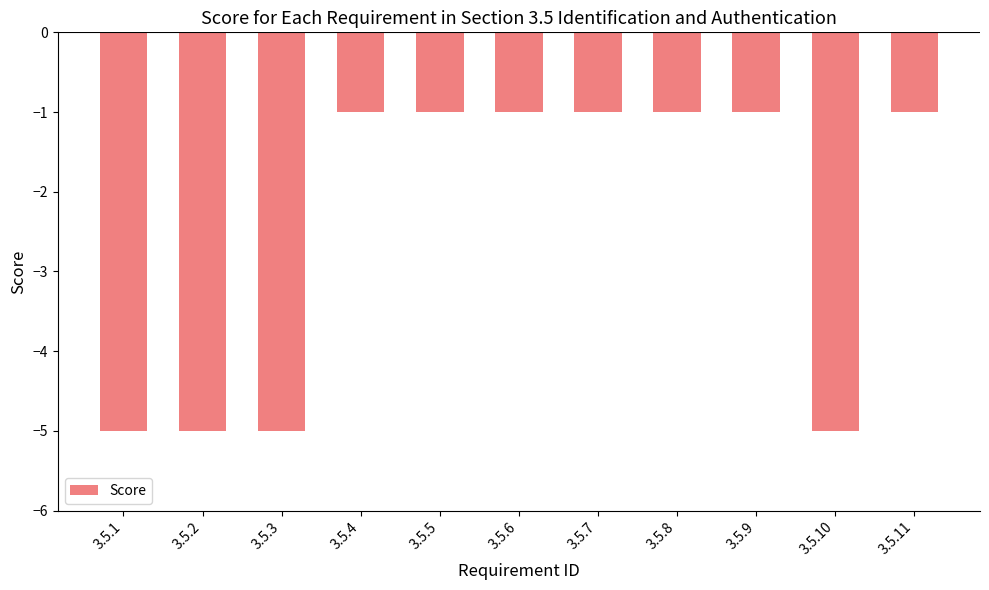

What is the sum of all values?

-27